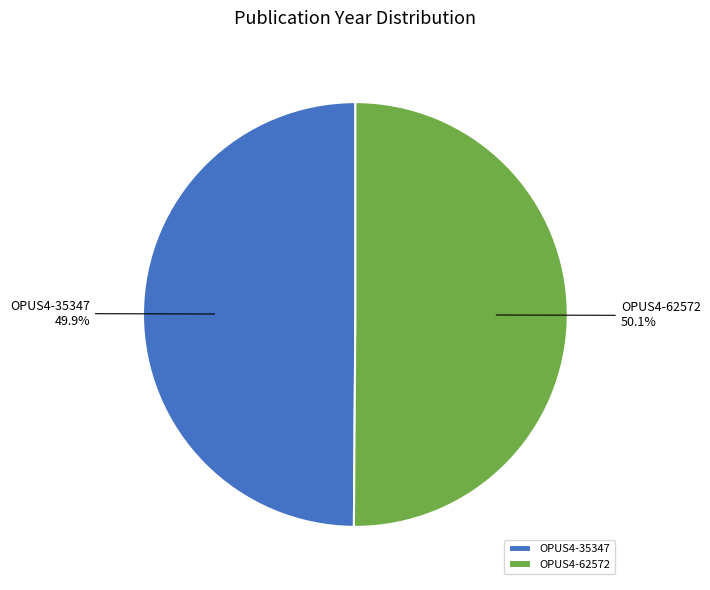

To the nearest percent, what is the average slice percentage?

50%